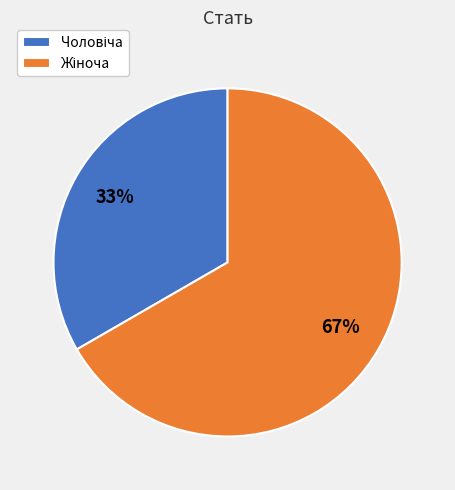

Does any single category account for the majority?

Yes